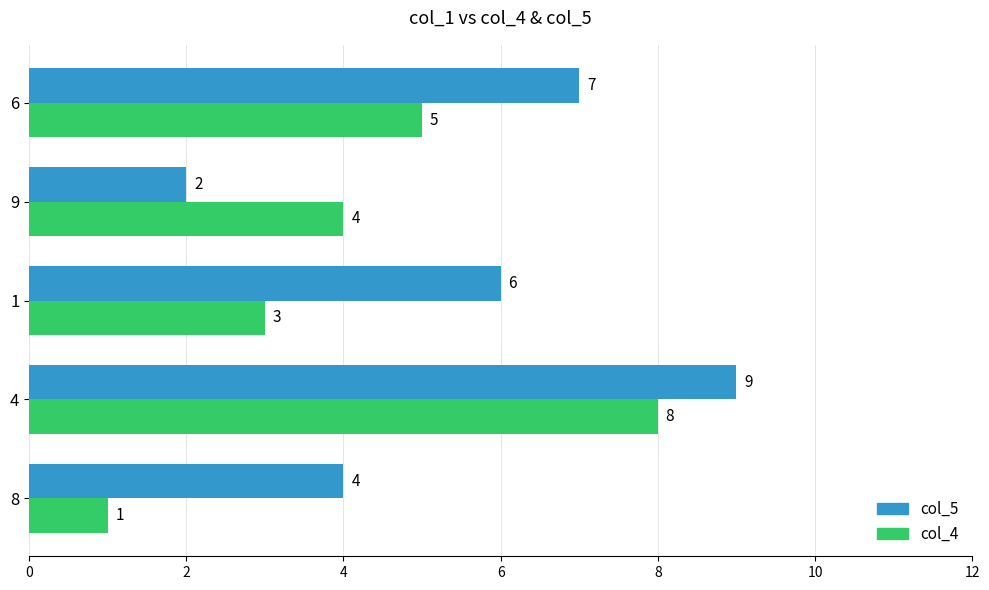

Which series has the largest total across all categories?

col_5